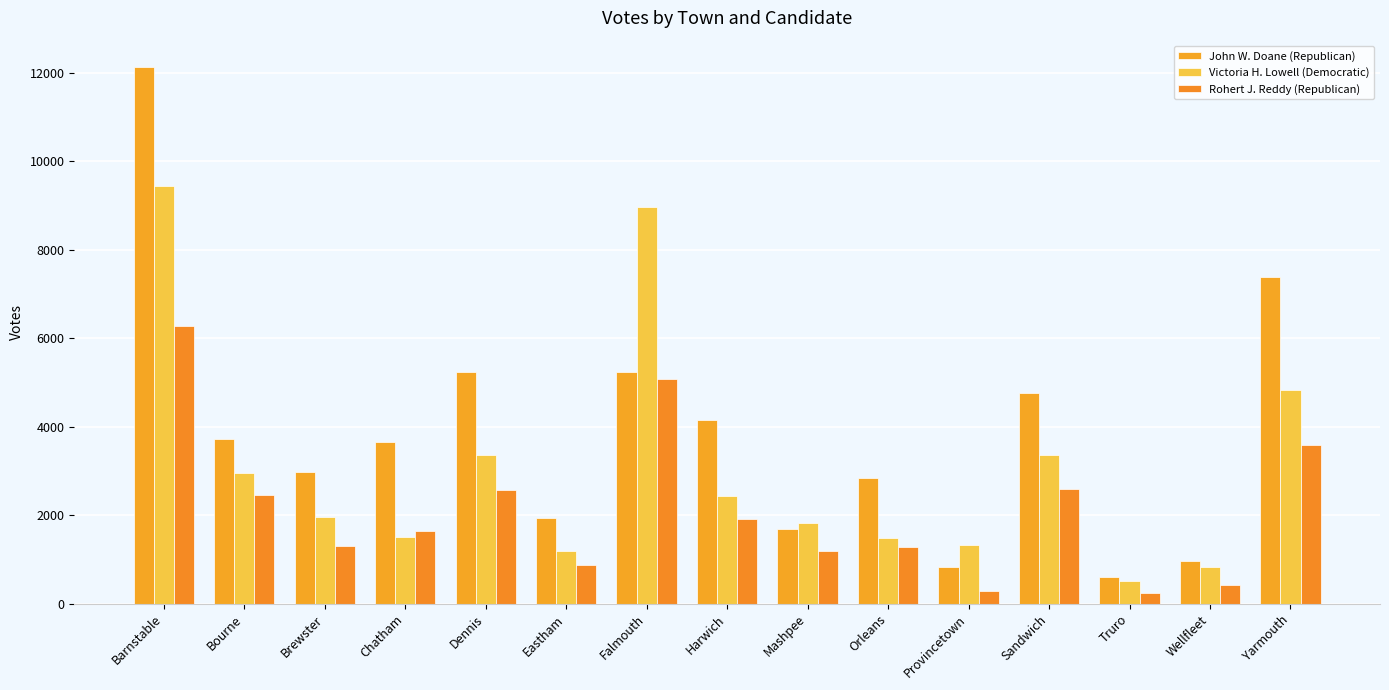

What is the spread (max minus min) of values at Mashpee?

631